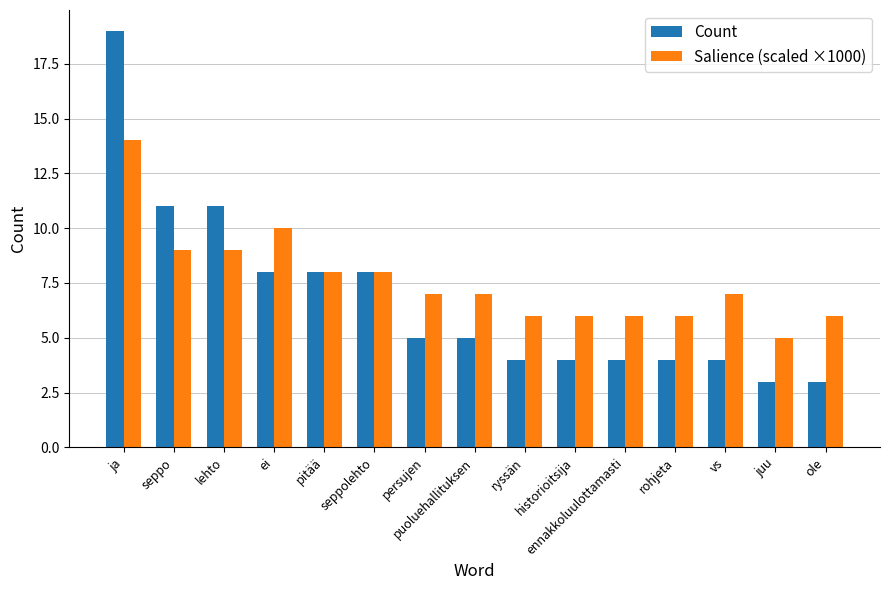

What is the sum of the Salience (scaled ×1000) values at rohjeta and ryssän?

12